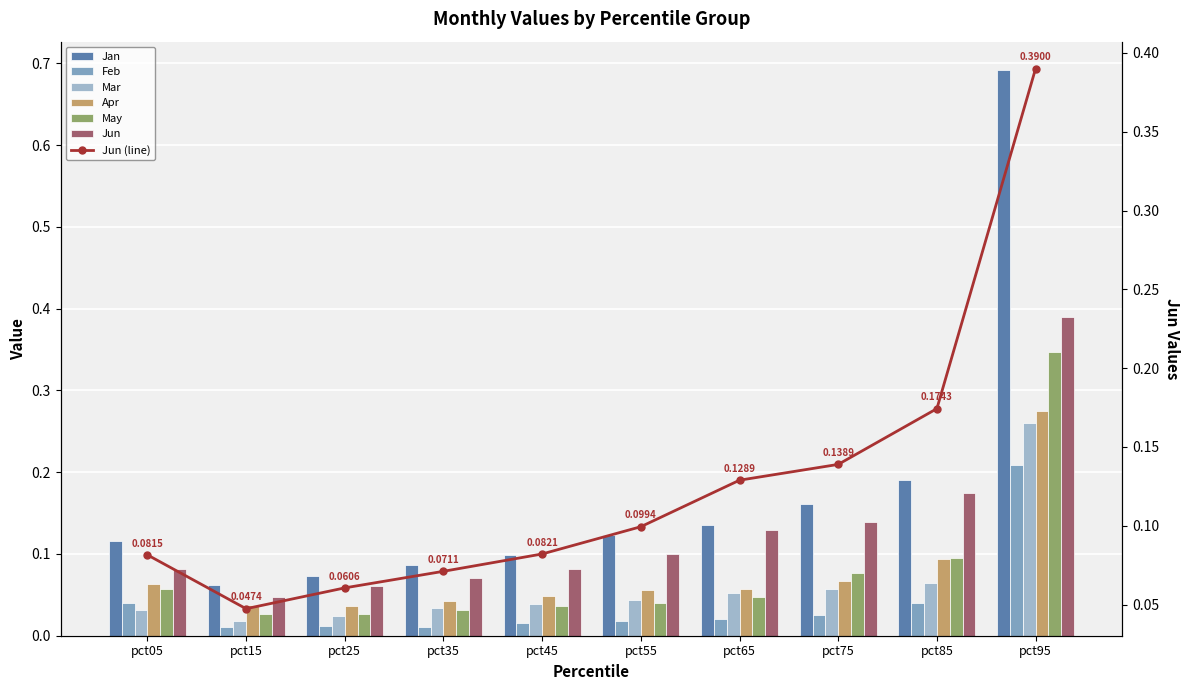

What is the difference between the highest and lowest values at pct15?

0.1